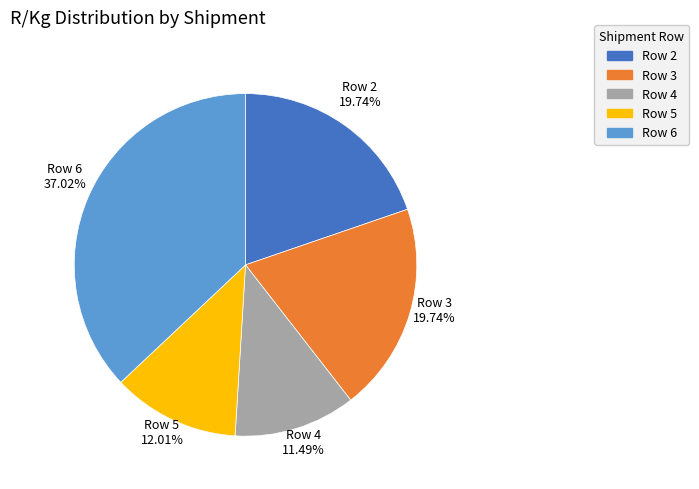

Is it true that Row 5 is 12% of the pie?

True